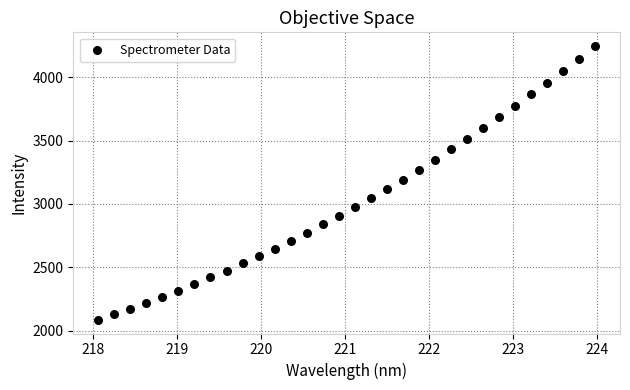

What is the range of X values (max minus min)?

5.9